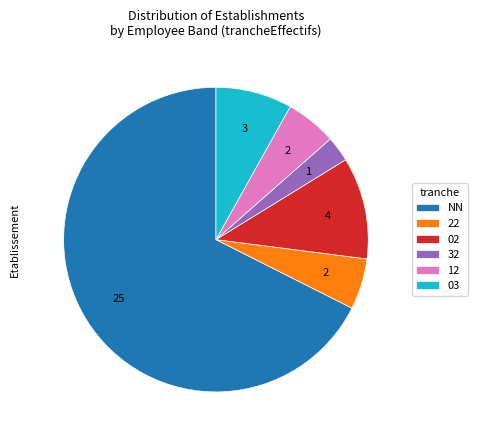

Is there any slice that represents more than half of the pie?

Yes